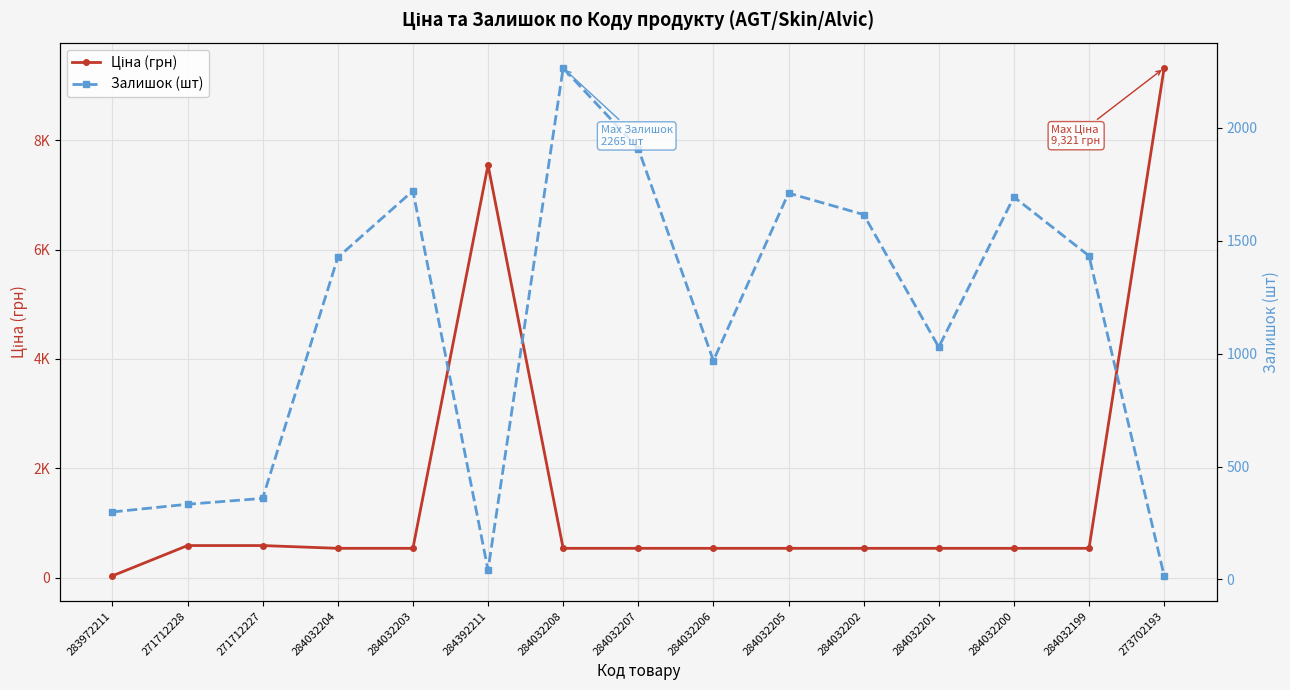

Which series has the largest total across all categories?

Ціна (грн)